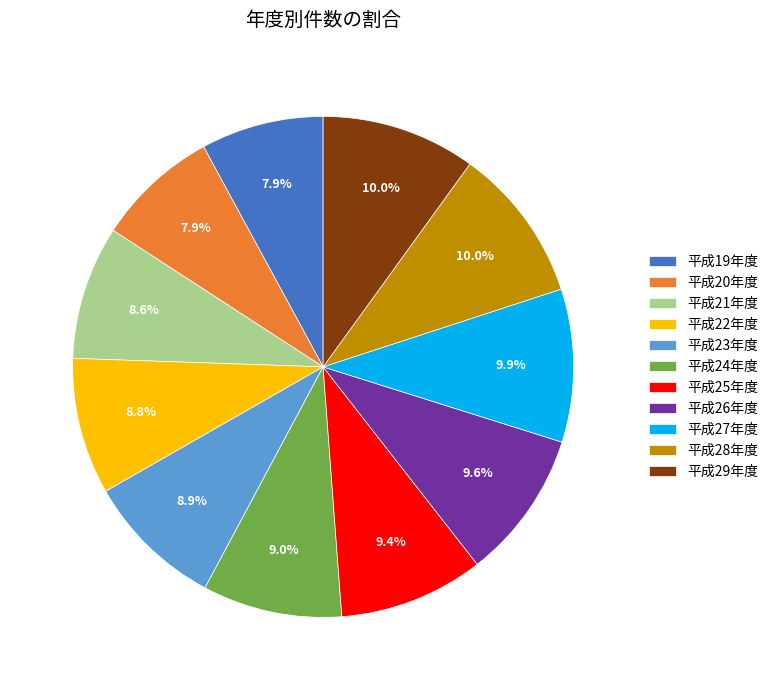

Is it true that 平成27年度 is 10% of the pie?

True